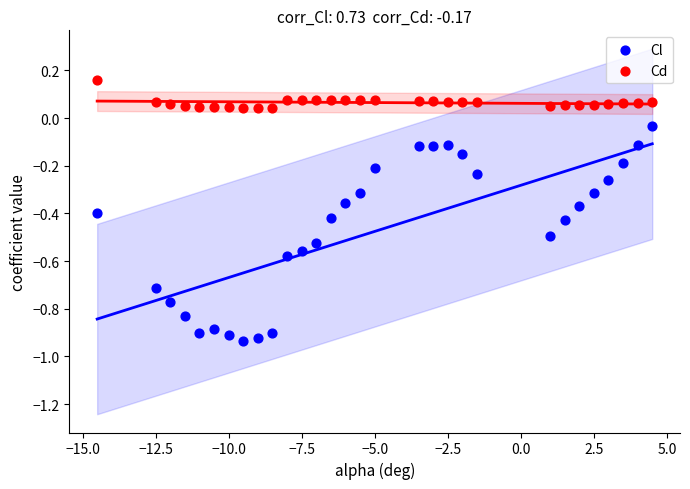

Which series has the widest spread of Y values?

Cl